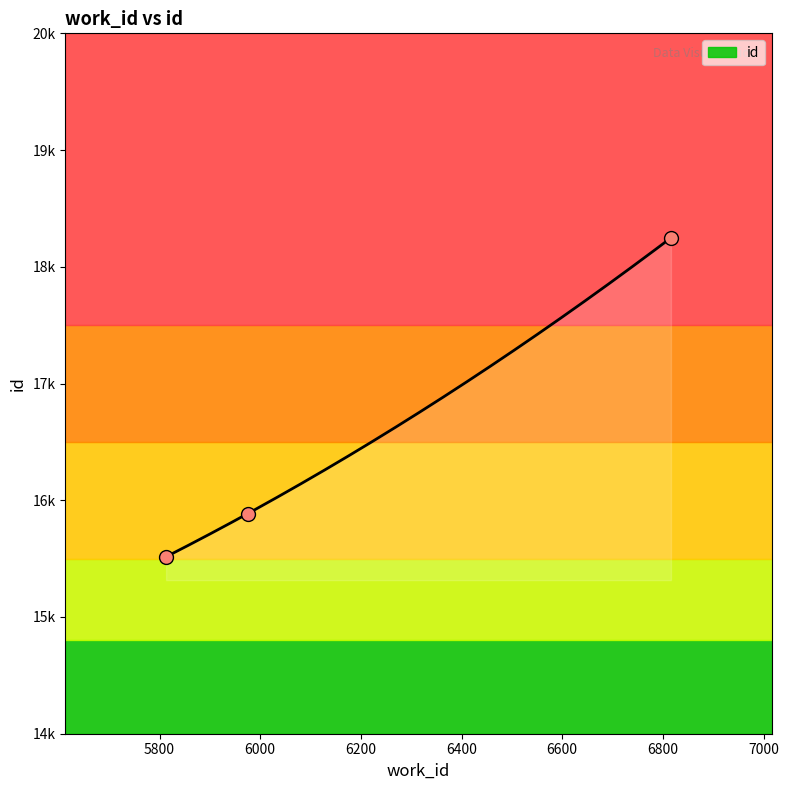

Between 6816 and 5813, which is larger?

6816